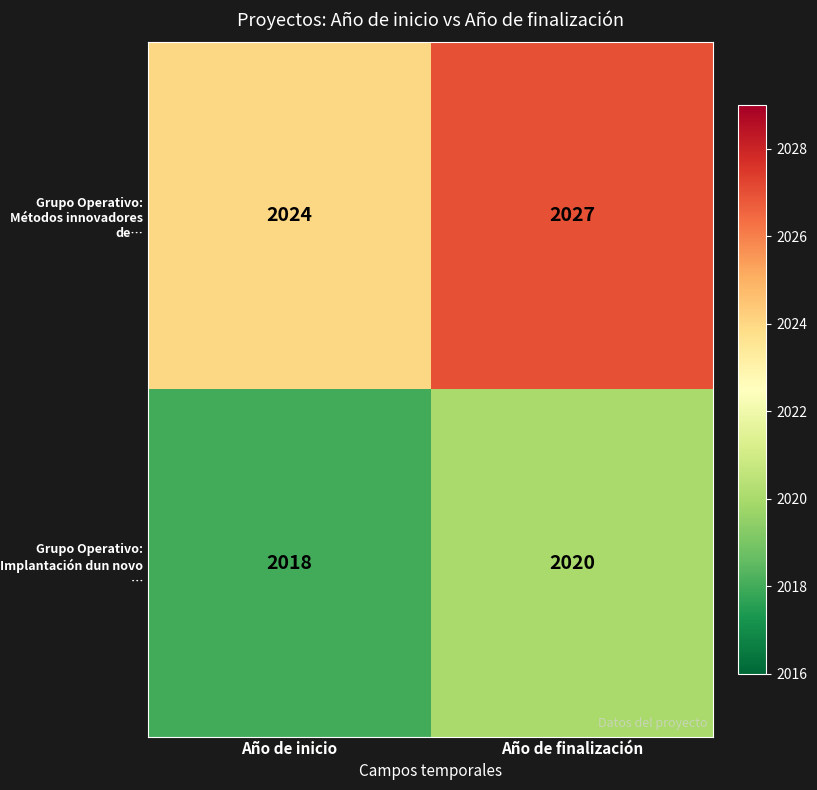

What is the average value of the Grupo Operativo: Implantación dun novo … series?

2019